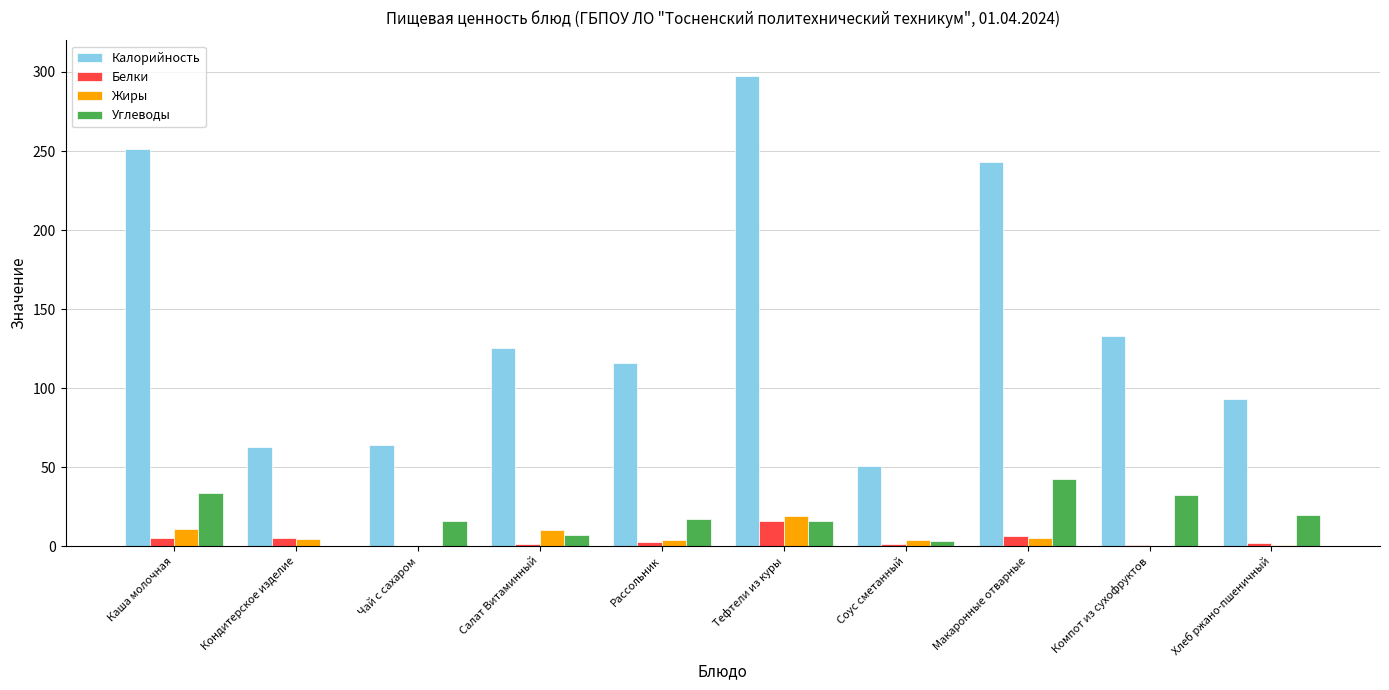

What is the sum of all Углеводы values?

186.8